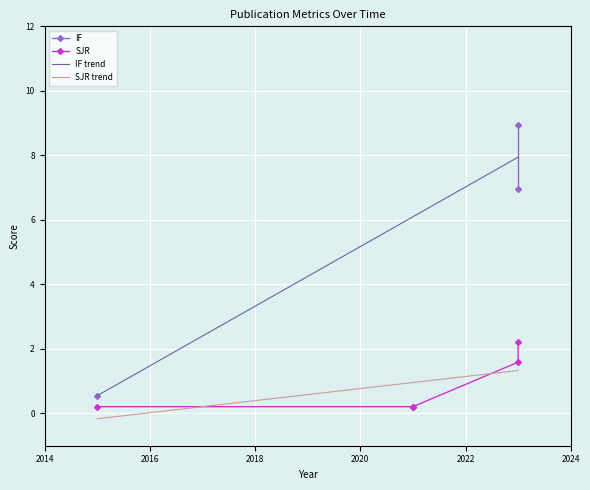

True or false: SJR trend and IF trend intersect in this chart.

False